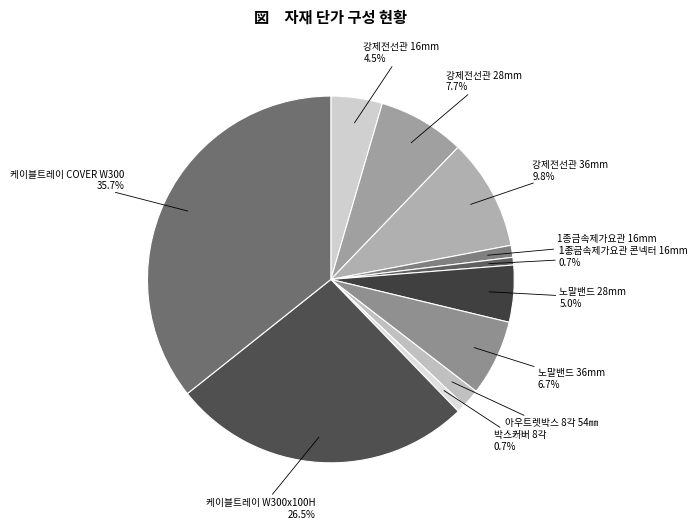

What is the largest slice in the pie chart?

케이블트레이 COVER W300